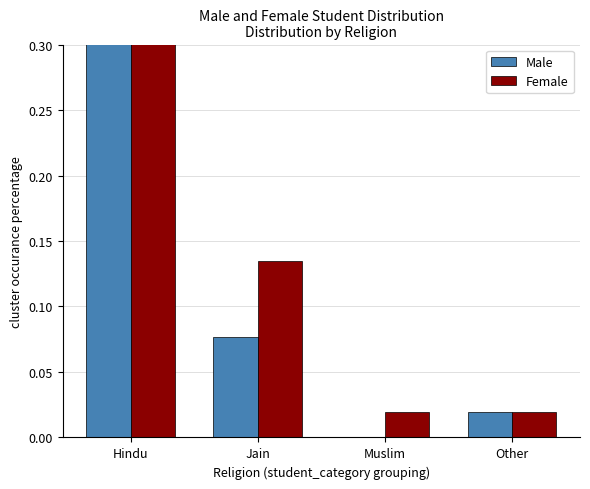

Reading right to left, list all the values displayed in this chart.

Male: 0.0	0.0	0.1	0.4
Female: 0.0	0.0	0.1	0.3